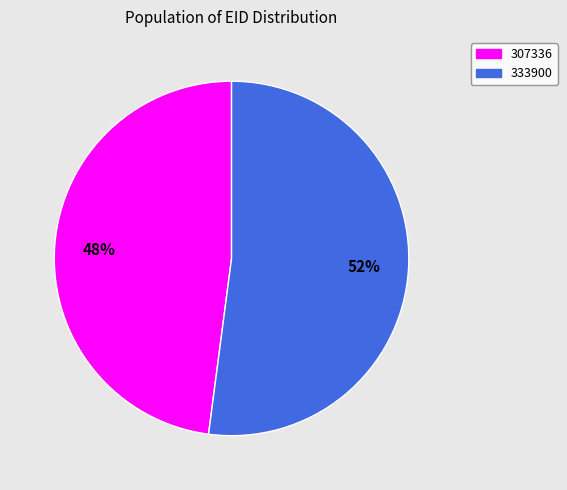

Is the sum of 333900 and 307336 greater than half?

Yes